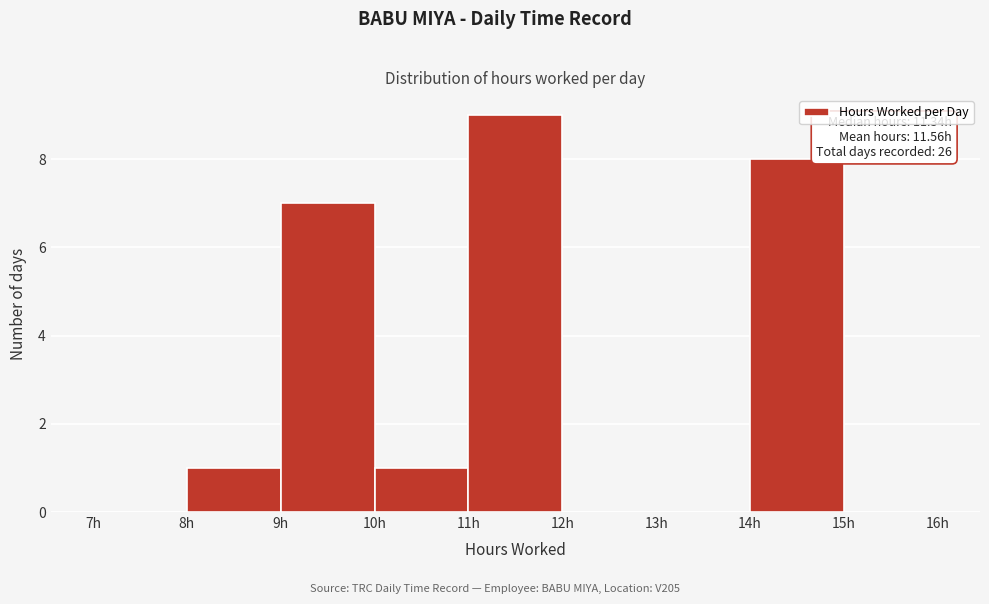

Over which range of the x-axis is the bar tallest?

11 to 12